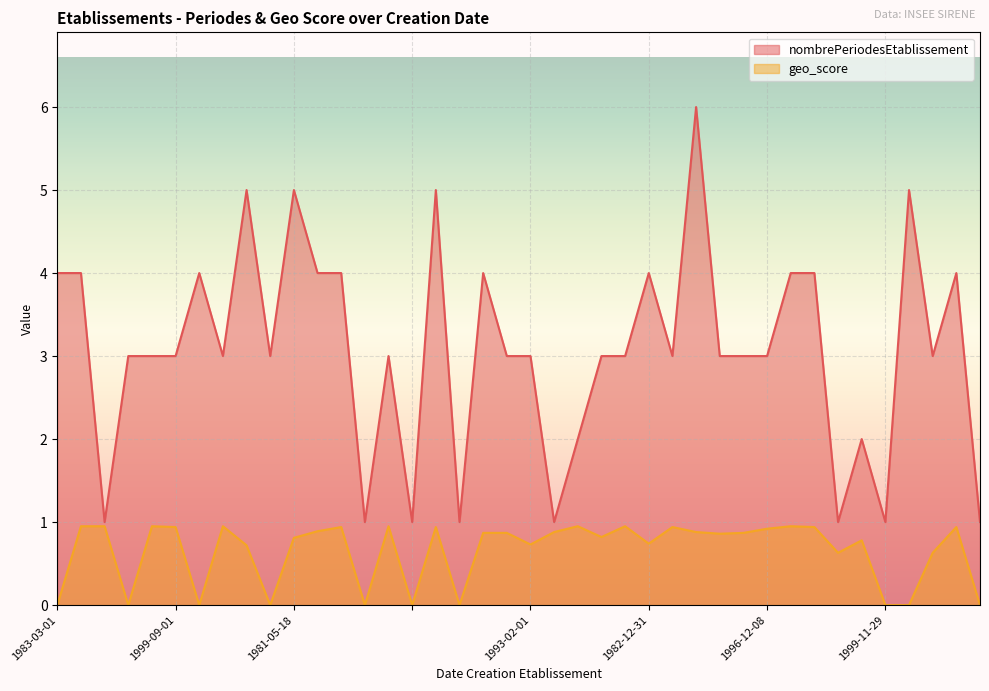

How many lines are shown in the chart?

2